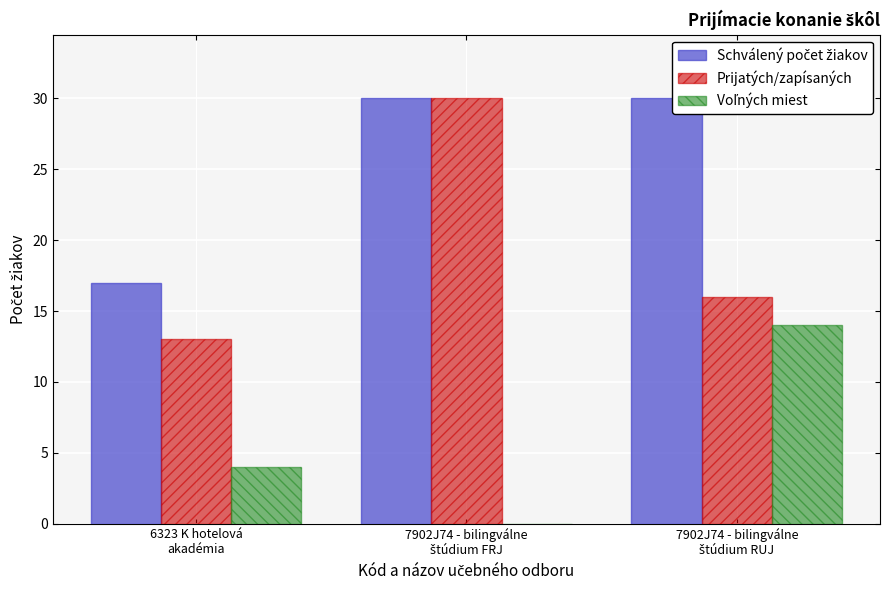

What is the label of the 1st bar from the left?

6323 K hotelová
akadémia